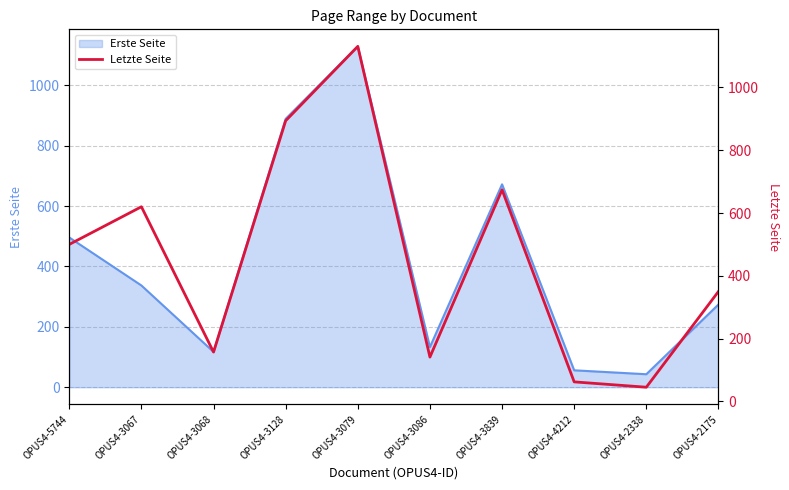

At which label does Erste Seite reach its peak?

OPUS4-3079